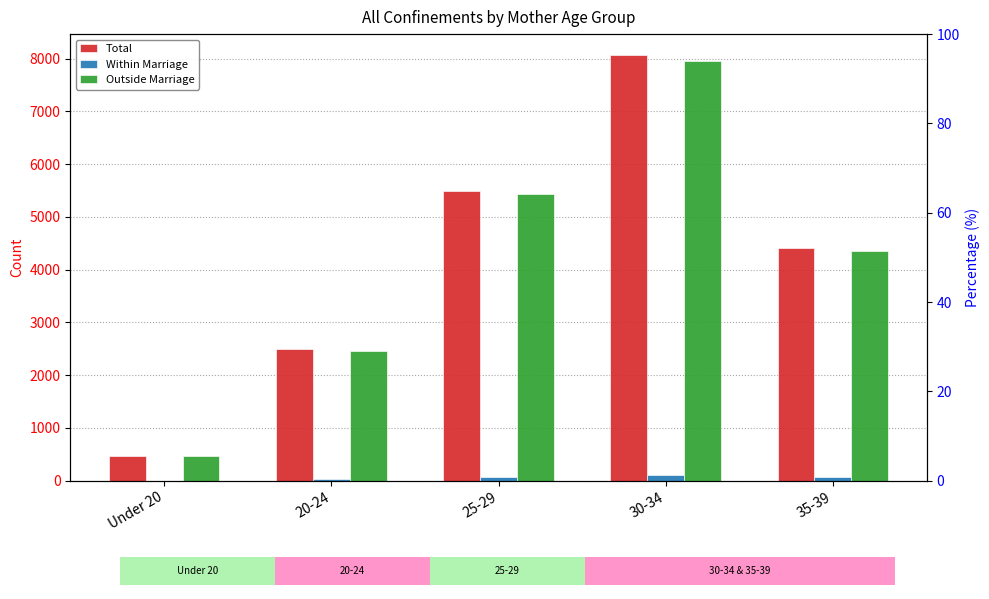

Where does the Total series first go above 4421?

25-29